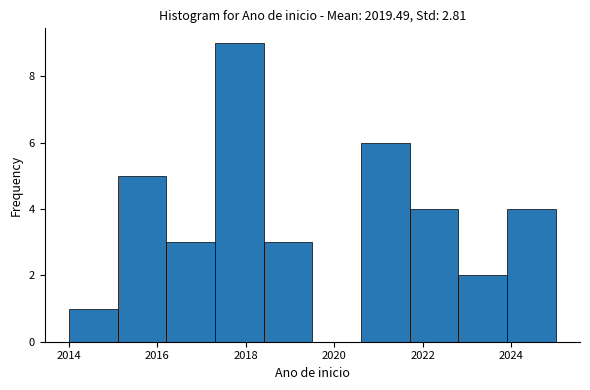

How tall is the bar that spans 2014.0 to 2015.1 on the x-axis? Neither the bar edges nor the heights are printed on the chart, so give them approximately, as read against the axes.

1